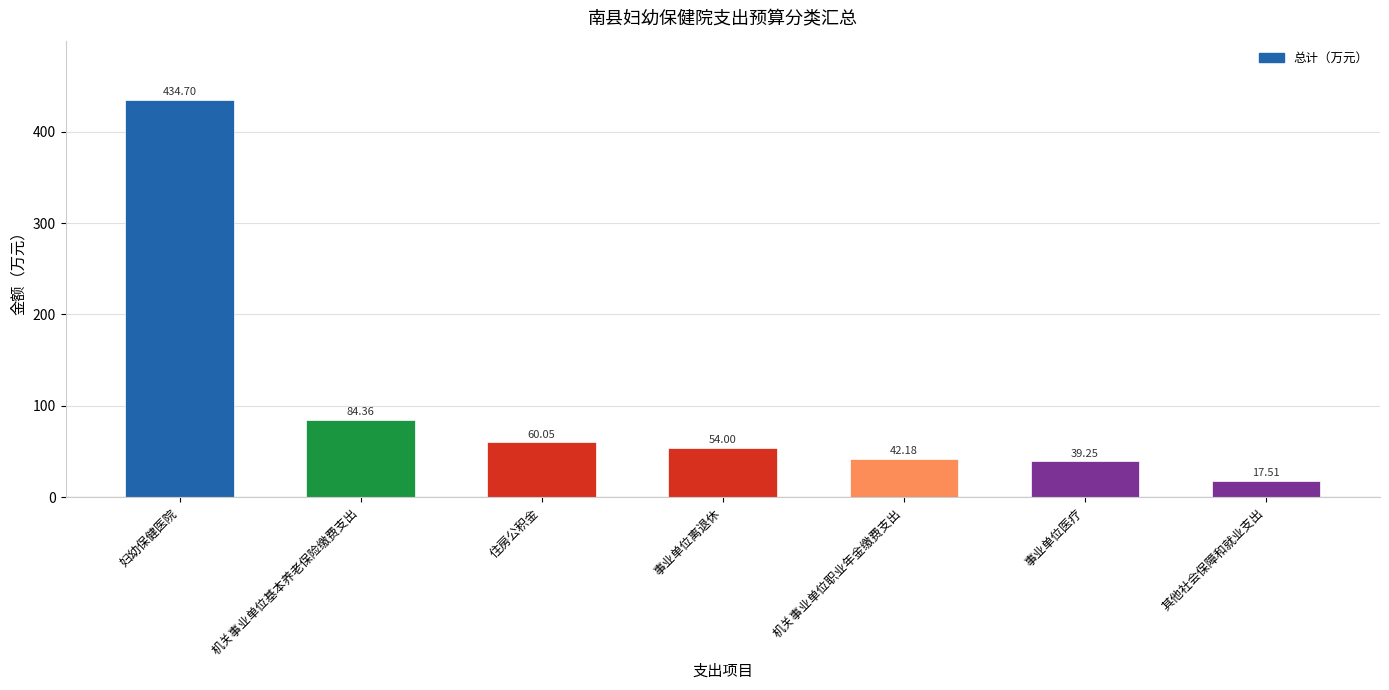

Where does the data first go above 54?

妇幼保健医院